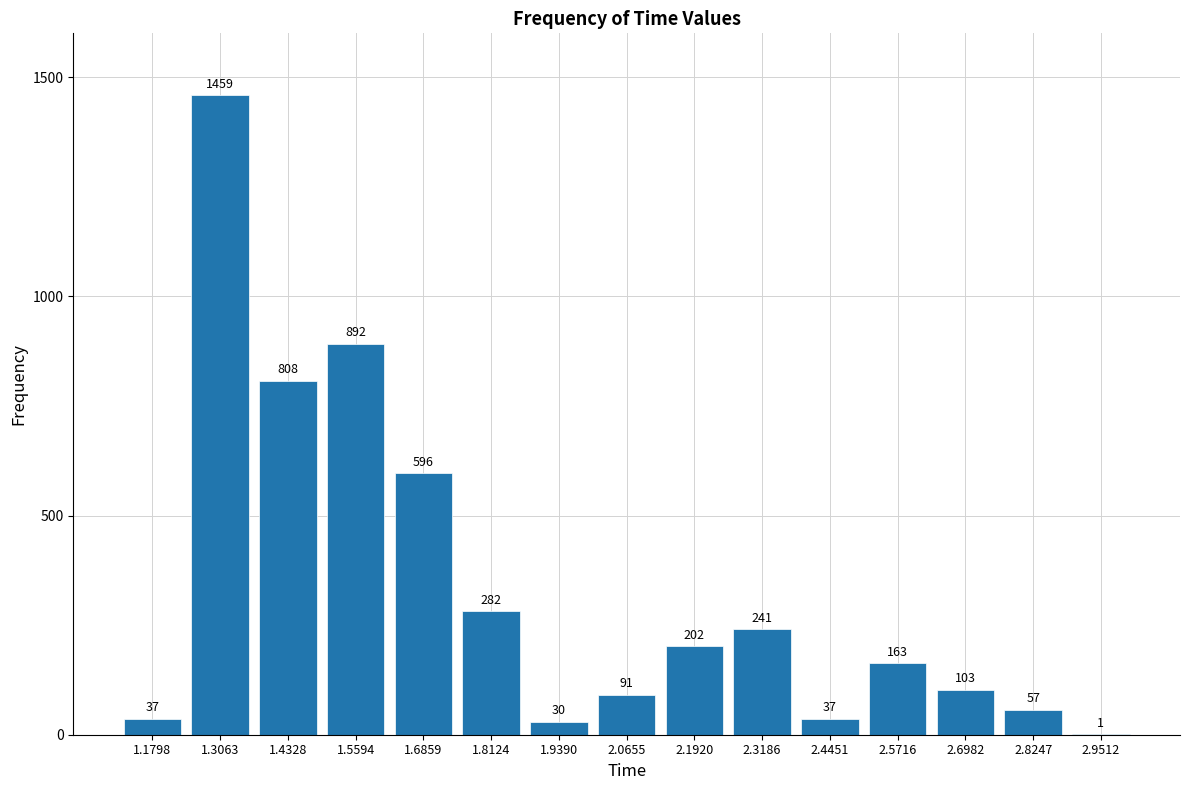

Reading left to right, list all the values displayed in this chart.

1.1798=37	1.3063=1459	1.4328=808	1.5594=892	1.6859=596	1.8124=282	1.9390=30	2.0655=91	2.1920=202	2.3186=241	2.4451=37	2.5716=163	2.6982=103	2.8247=57	2.9512=1